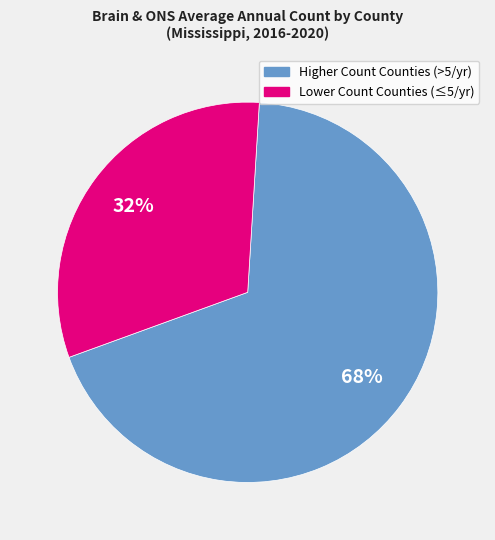

To the nearest percent, what is the average slice percentage?

50%